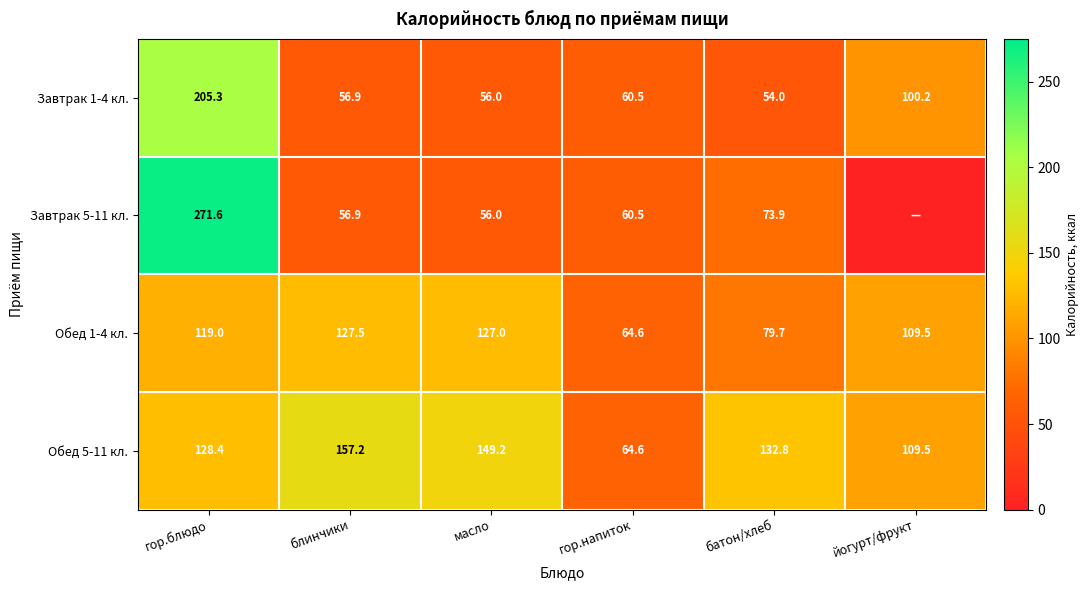

At how many categories does at least one series exceed 202?

1